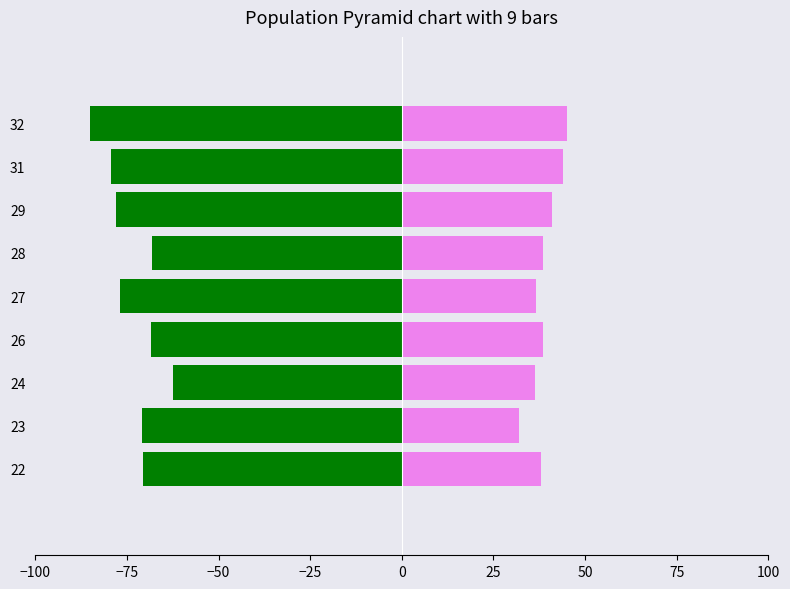

The continent rank series shows 24.1 at 32. True or false?

False